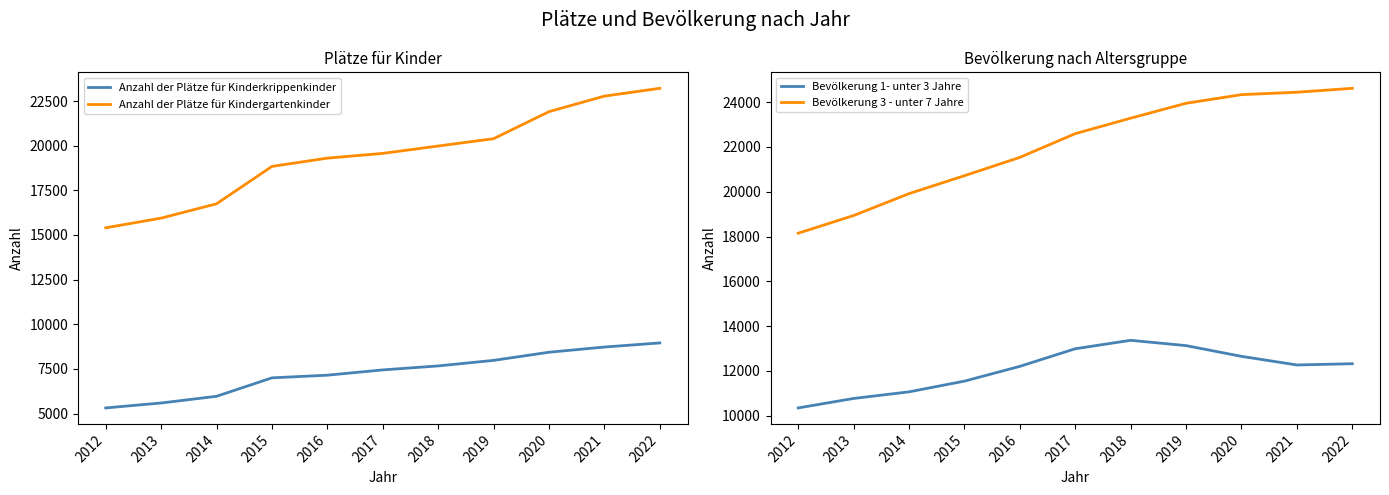

True or false: Bevölkerung 3 - unter 7 Jahre and Anzahl der Plätze für Kindergartenkinder intersect in this chart.

False